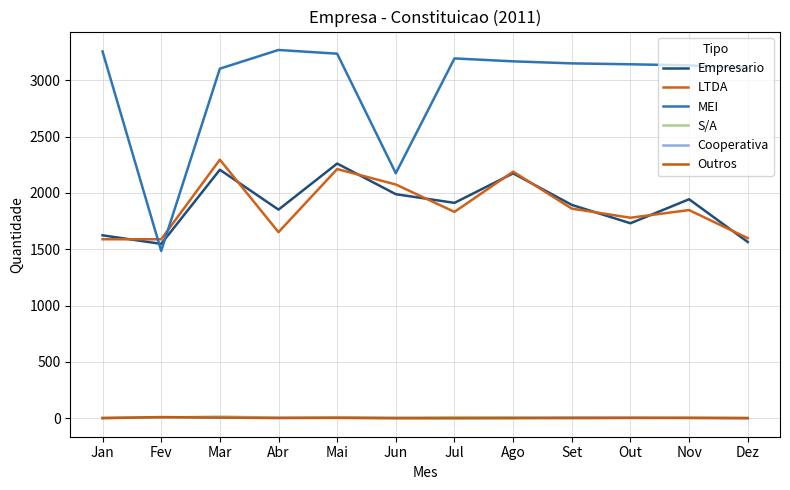

What are all the series names shown in the legend?

Empresario, LTDA, MEI, S/A, Cooperativa, Outros